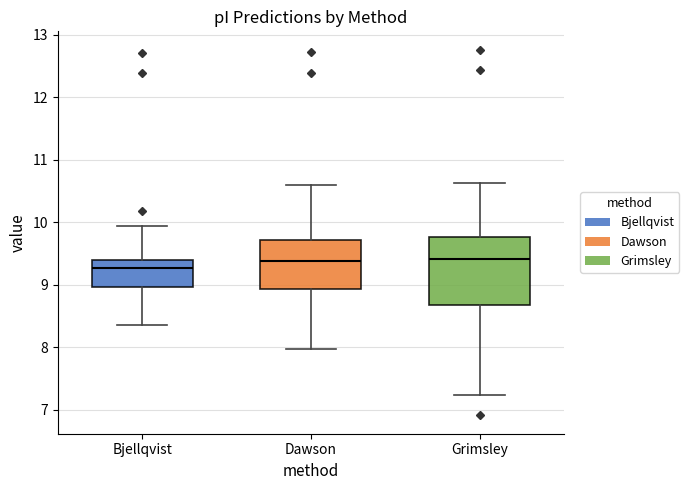

Where is the lower edge of the box for Bjellqvist on the y-axis? The values are not printed on the chart, so give them approximately, as read against the axis.

9.0